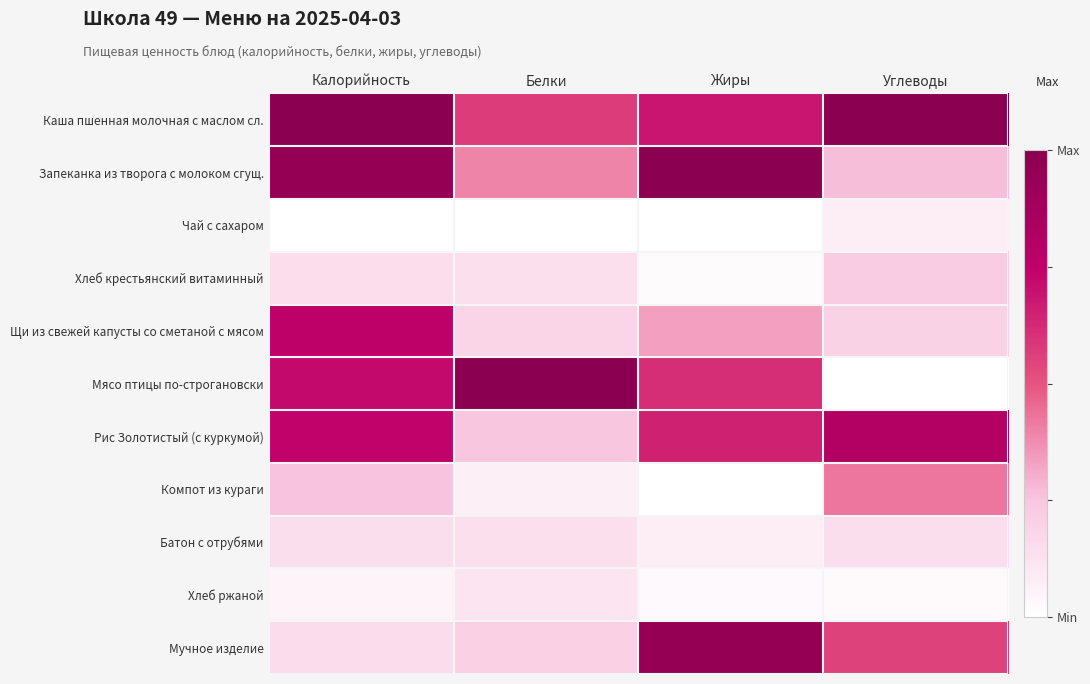

Between Белки and Углеводы, which series saw the biggest shift?

Мясо птицы по-строгановски